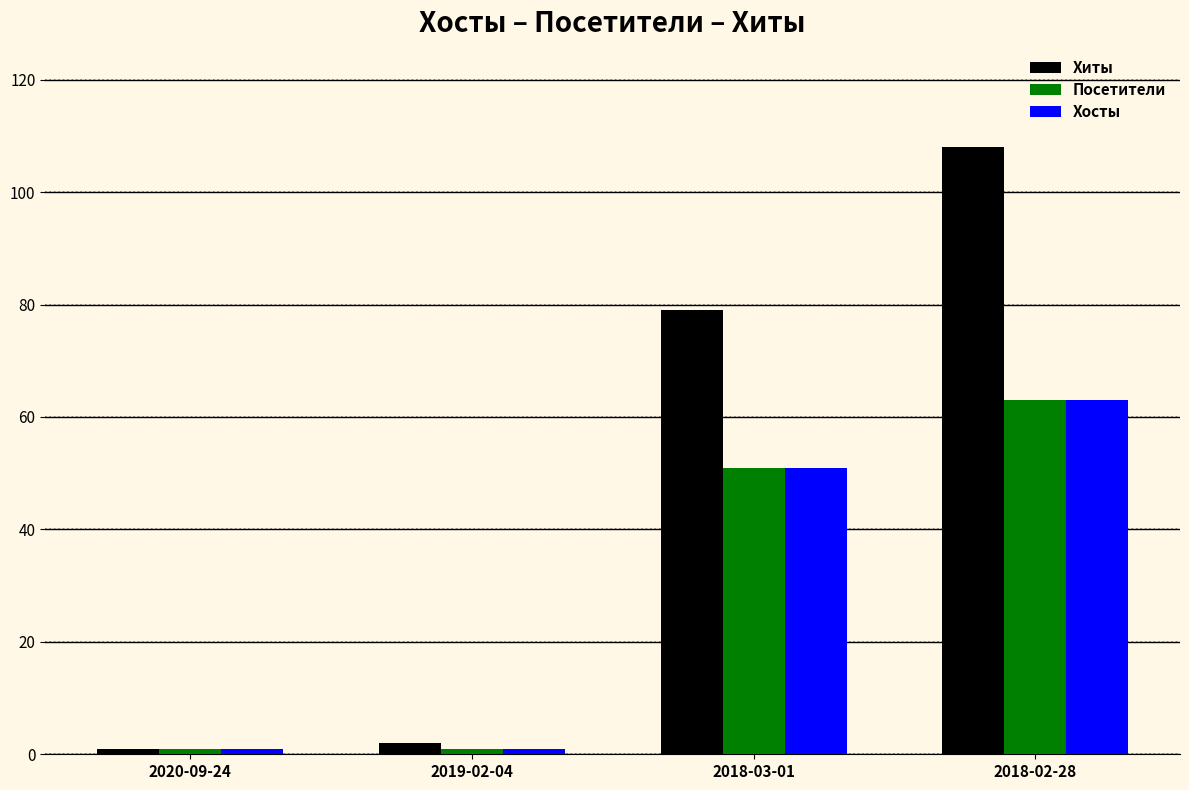

Is it true that Хосты equals 1 at 2020-09-24?

True